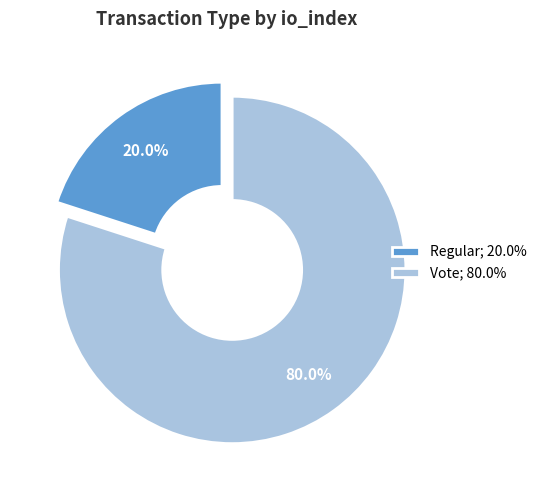

Approximately how many times larger is the value at Vote; 80.0% compared to Regular; 20.0%?

4.0